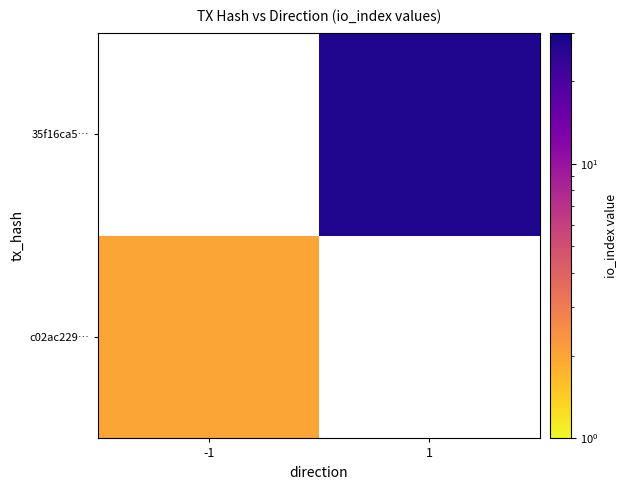

At how many categories does at least one series exceed 11?

1